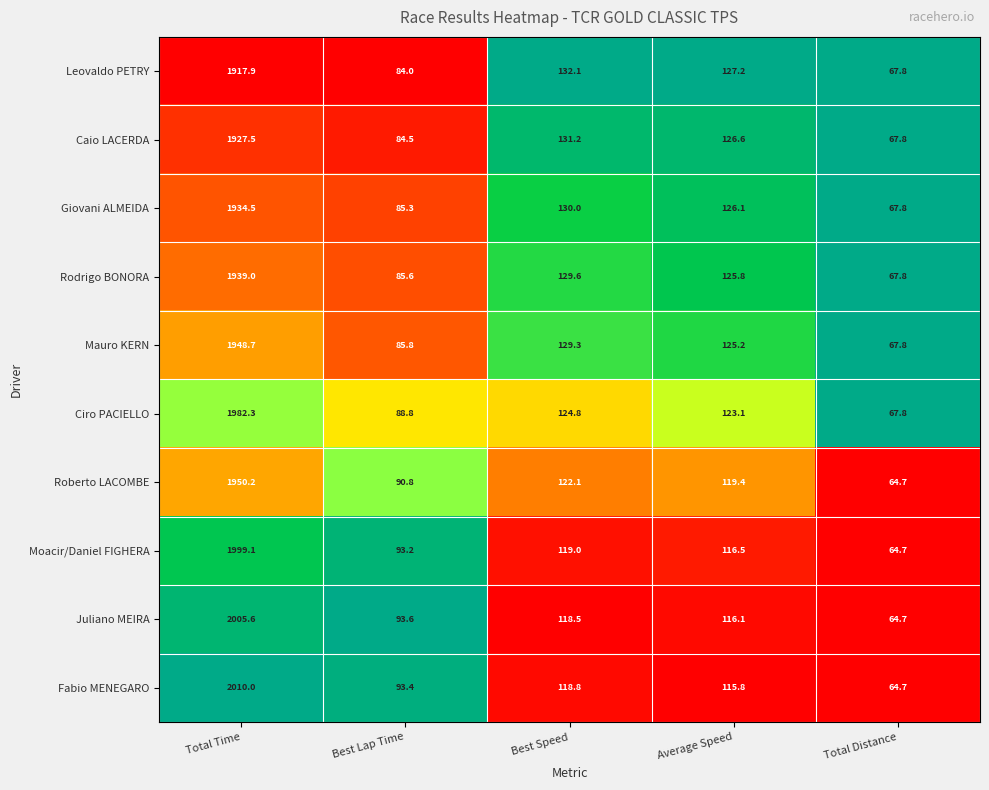

At which label does Giovani ALMEIDA first exceed 126?

Total Time